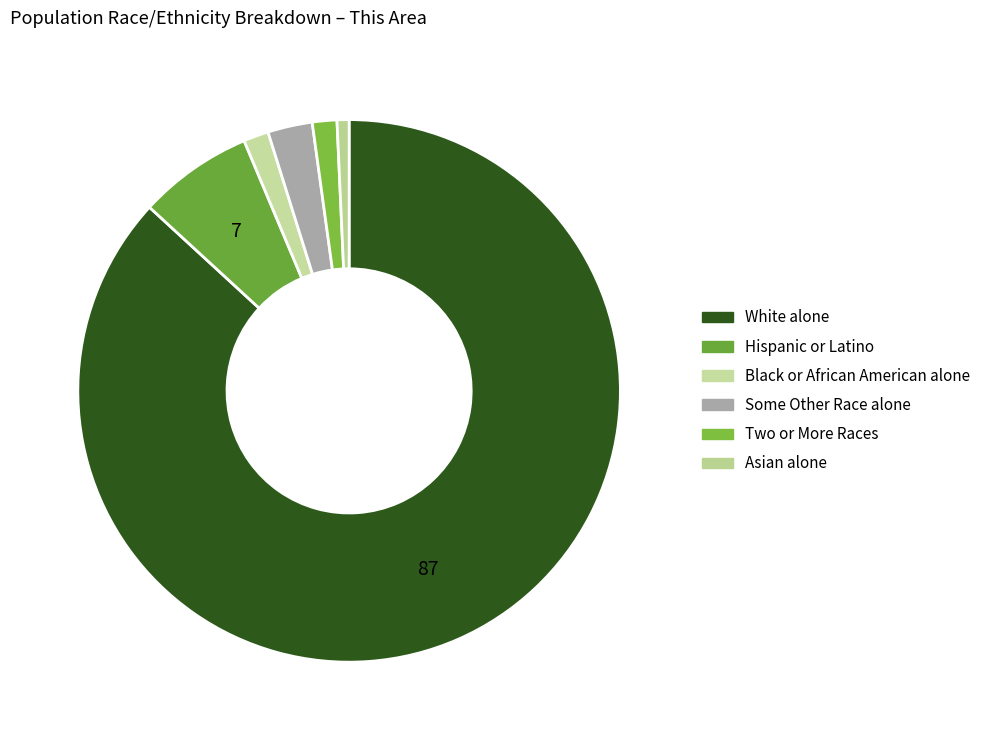

Between Two or More Races and Black or African American alone, which is larger?

Black or African American alone